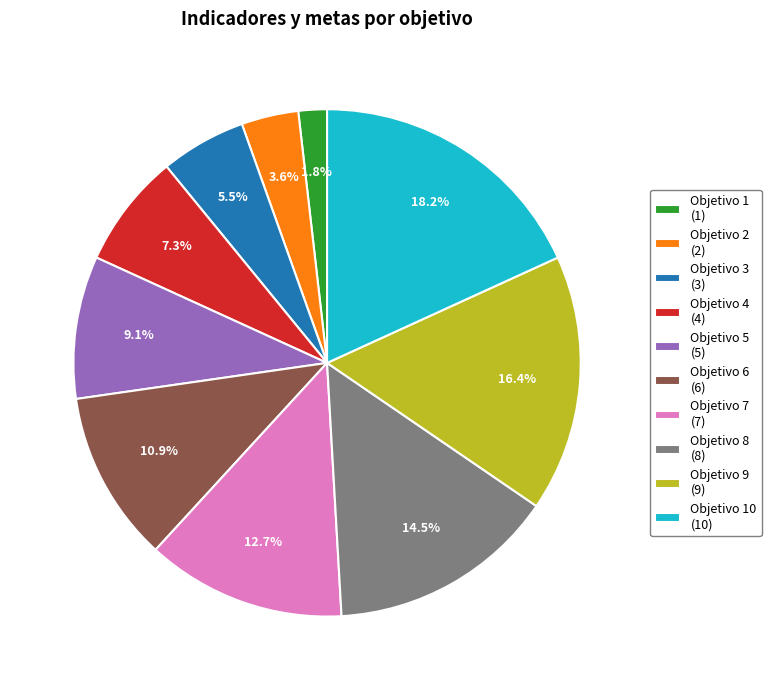

Does Objetivo 2 (2) account for over 50% of the chart?

No